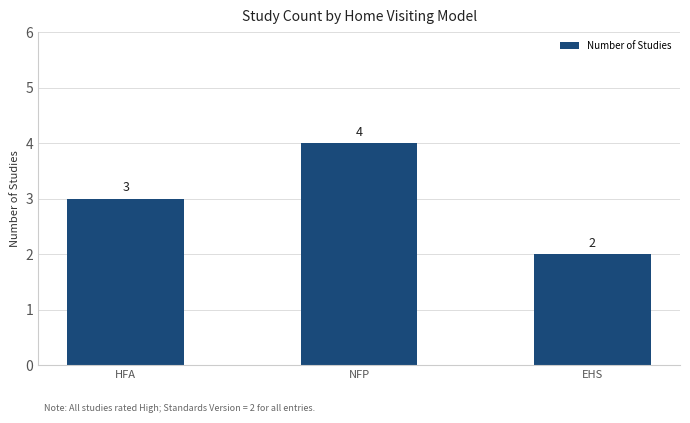

What is the difference between the maximum and minimum values?

2